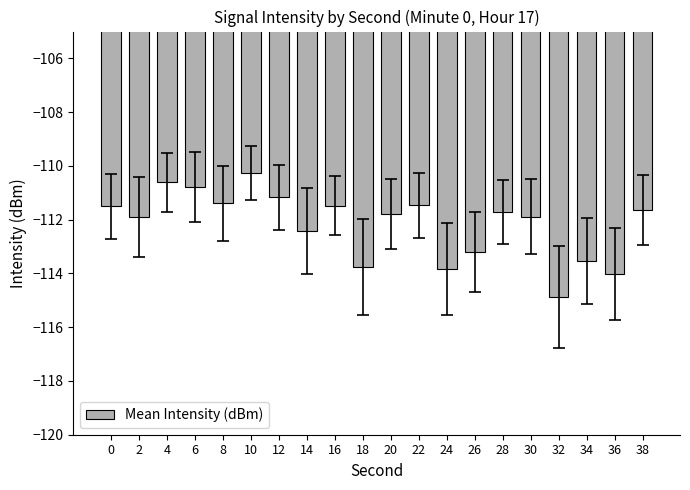

Does the chart contain any negative values?

Yes